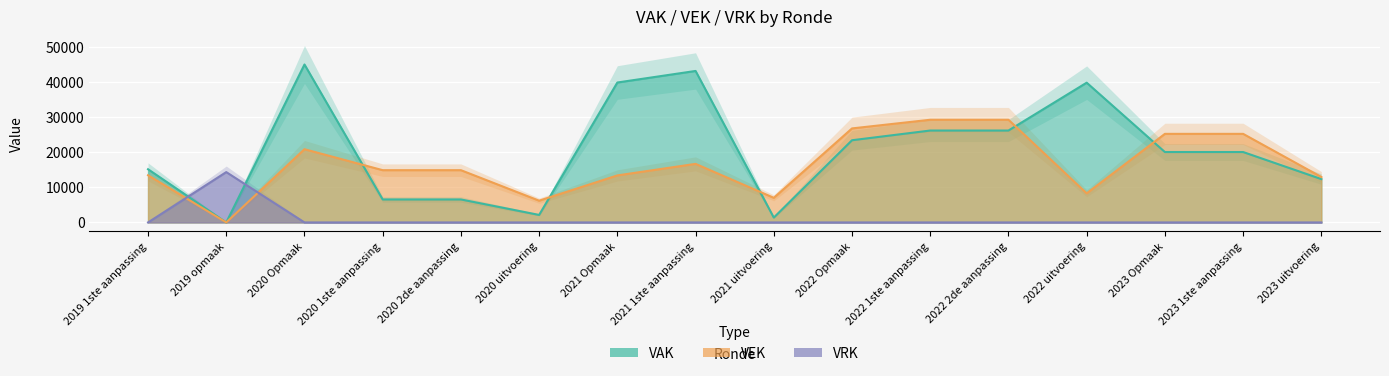

Is it true that VAK equals 73852 at 2021 1ste aanpassing?

False